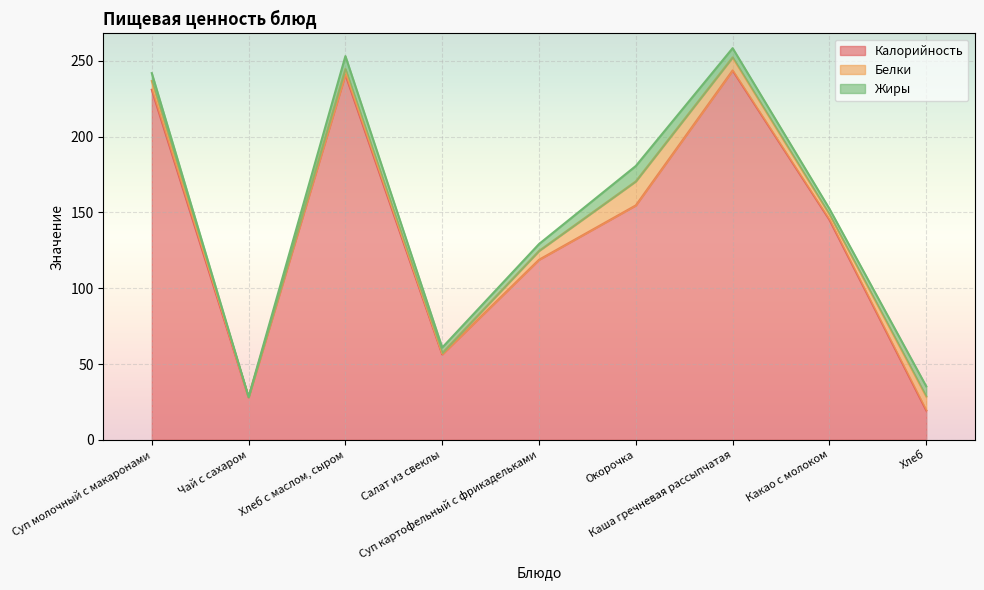

At Чай с сахаром, list the series in order from largest to smallest.

Калорийность, Белки, Жиры